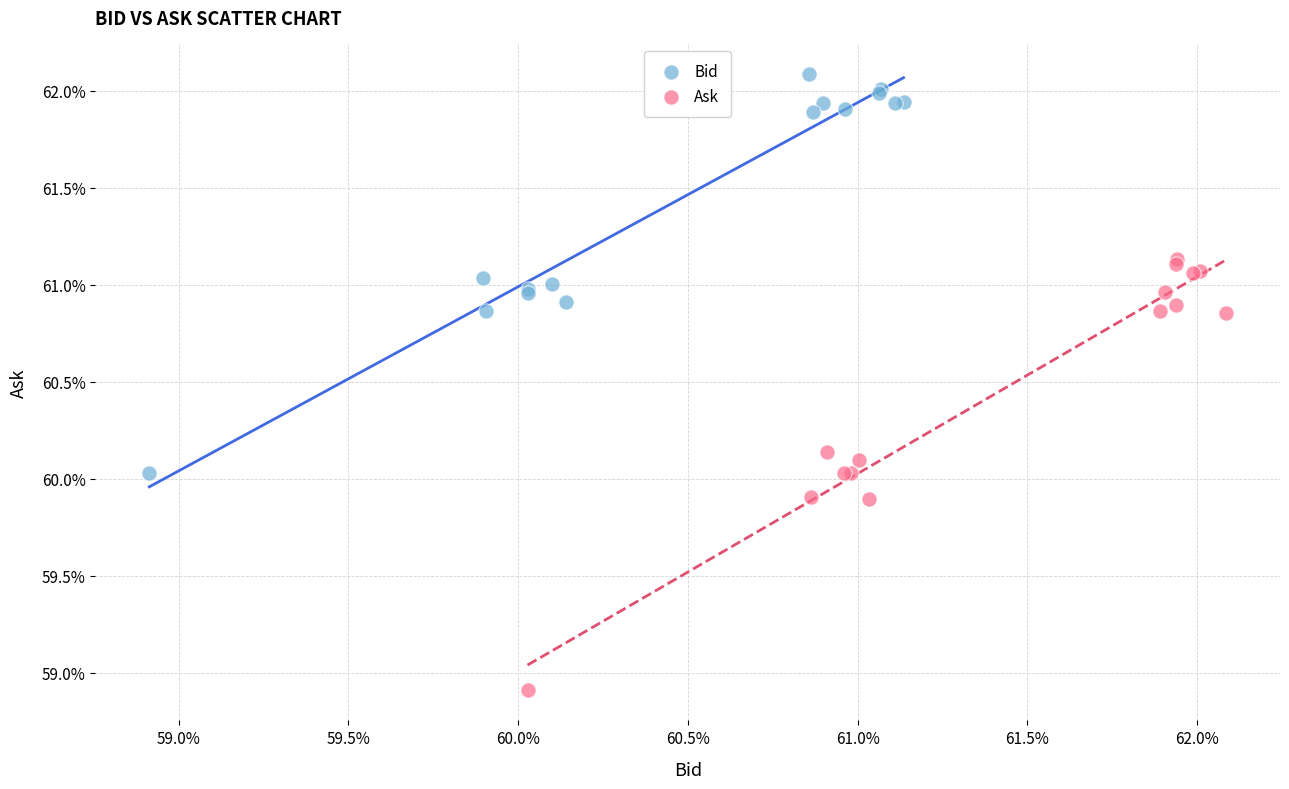

Which series reaches the minimum Y coordinate?

Ask